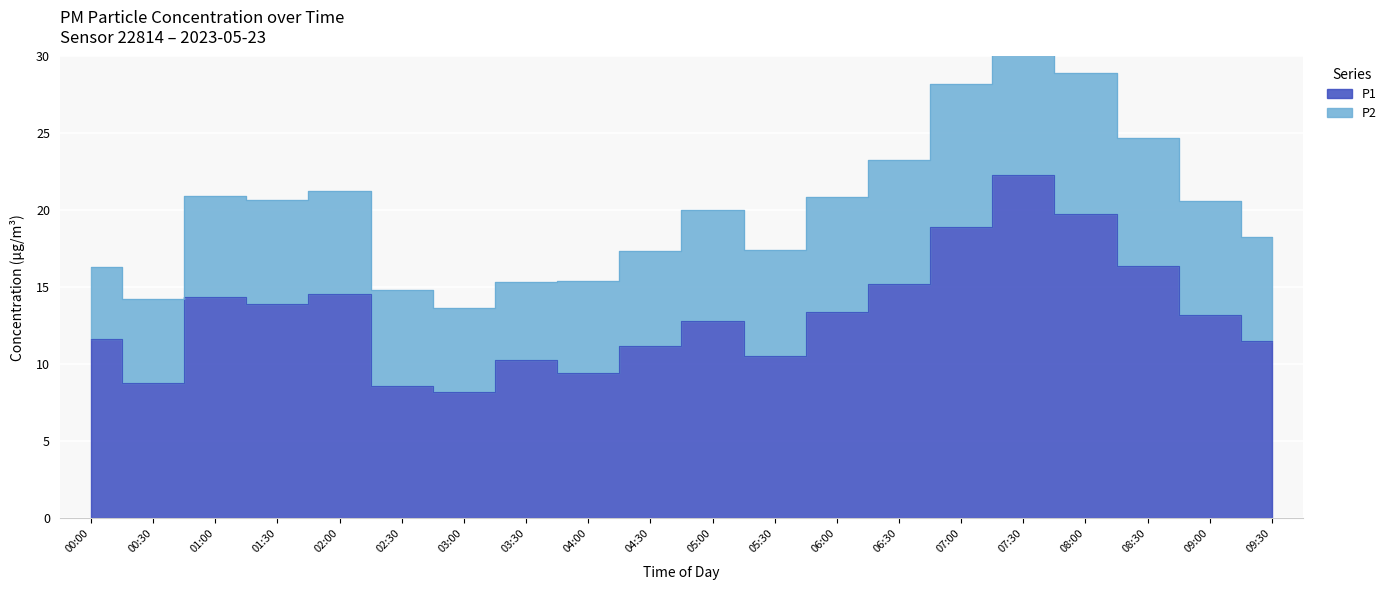

What is the greatest value displayed?

22.3